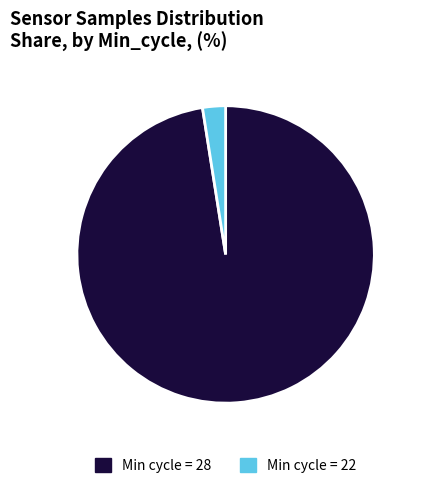

The Min cycle = 28 slice represents 98% of the pie. True or false?

True